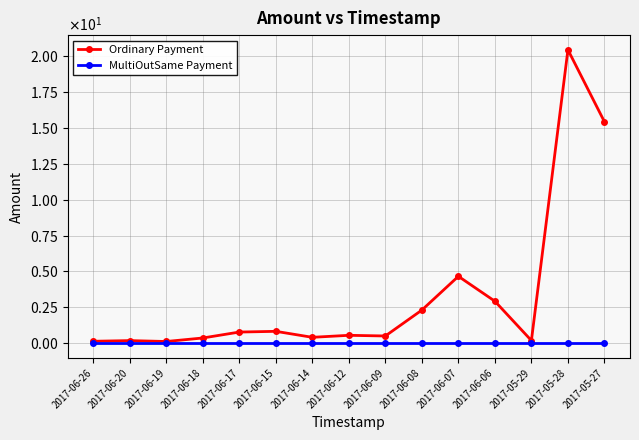

Is it true that Ordinary Payment equals 0.1 at 2017-06-19?

True